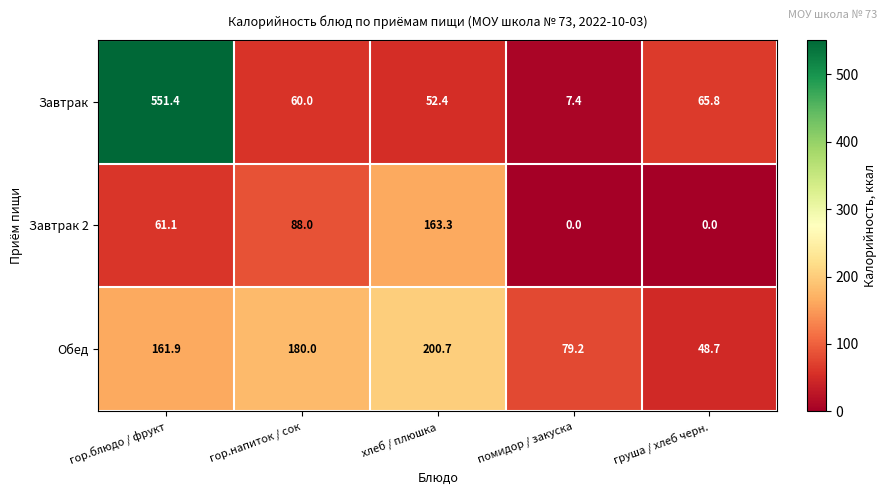

What is the sum of all Завтрак 2 values?

312.4